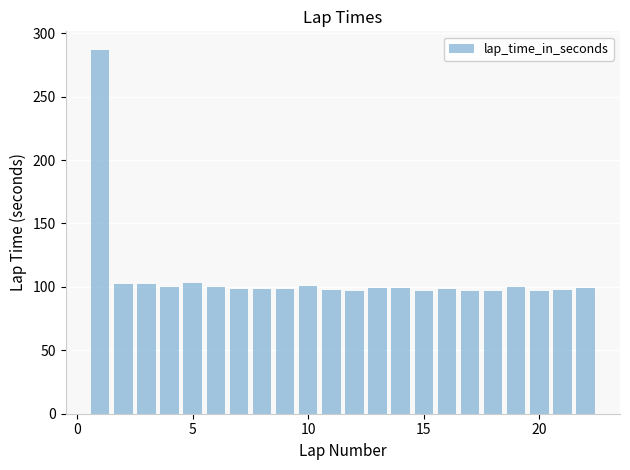

How many distinct data groups are displayed?

1